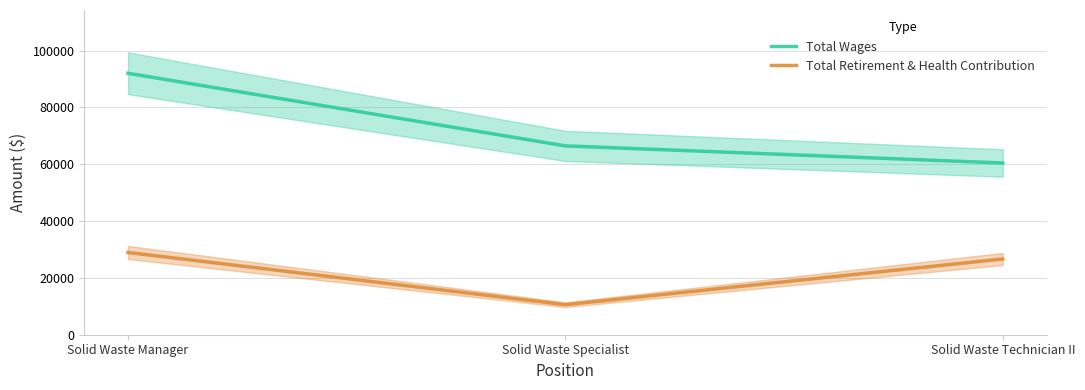

Which series has the largest range (max minus min)?

Total Wages